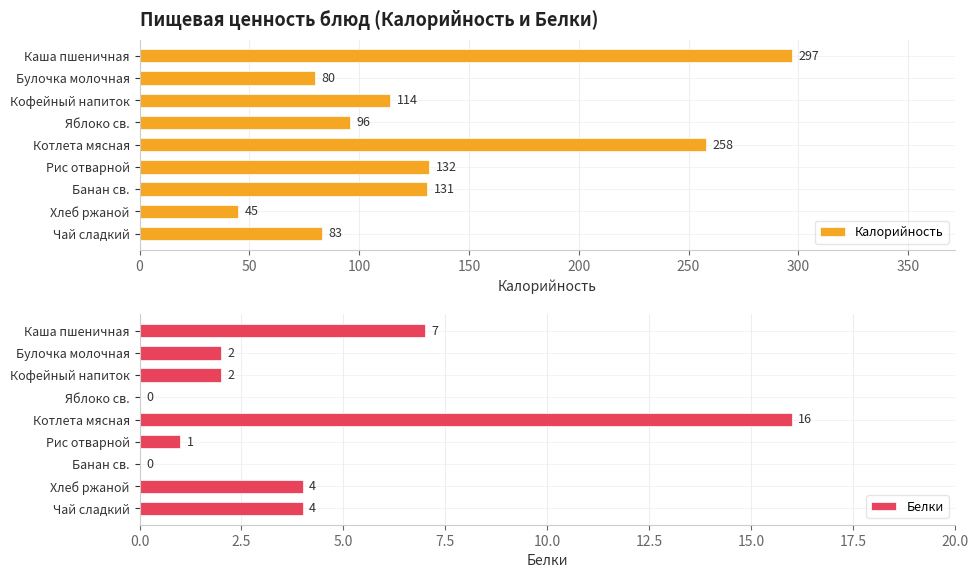

True or false: Белки has a value of 0 at Яблоко св..

True